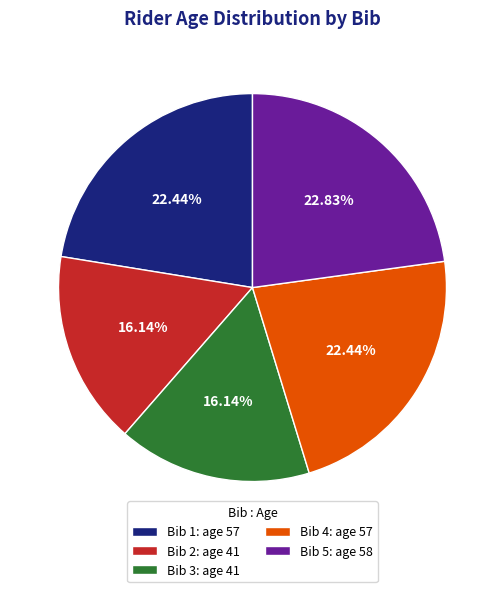

To the nearest percent, what percentage of the pie is Bib 4?

22%